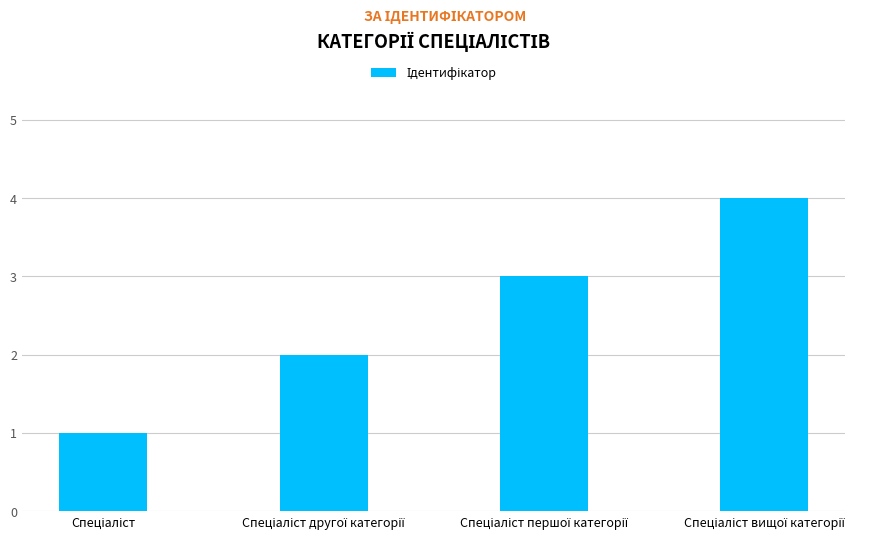

What is the greatest value displayed?

4